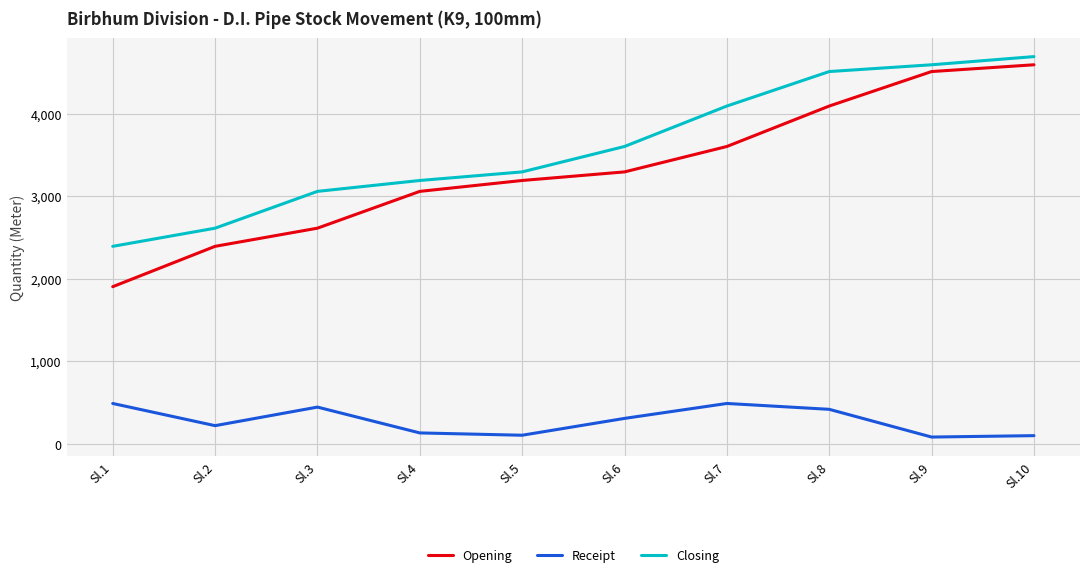

What are all the series names shown in the legend?

Opening, Receipt, Closing